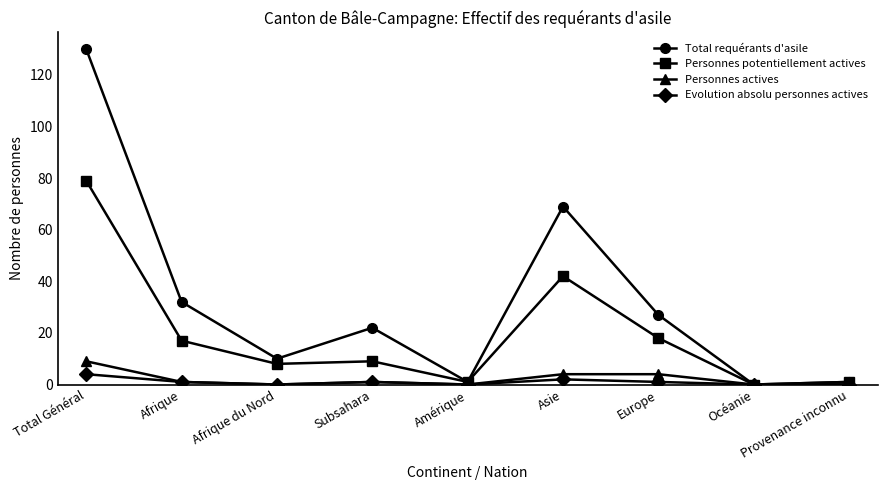

What are all the series names shown in the legend?

Total requérants d'asile, Personnes potentiellement actives, Personnes actives, Evolution absolu personnes actives